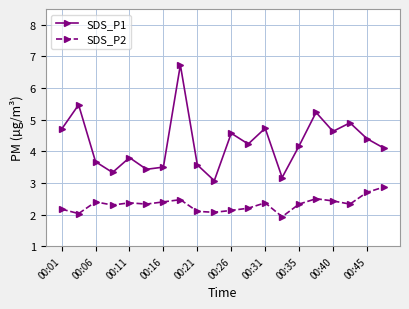

What is the sum of all SDS_P1 values?

85.4